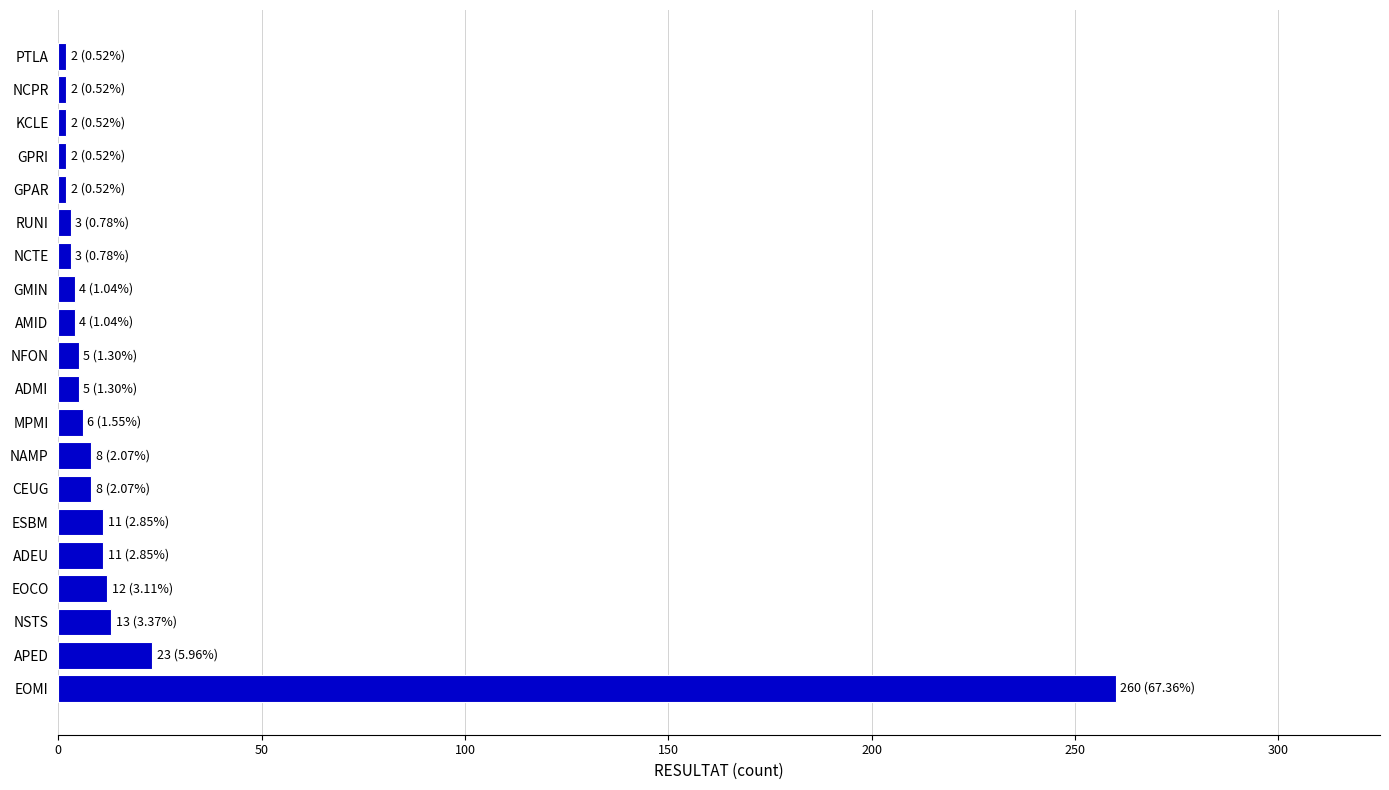

What is the smallest value displayed?

2